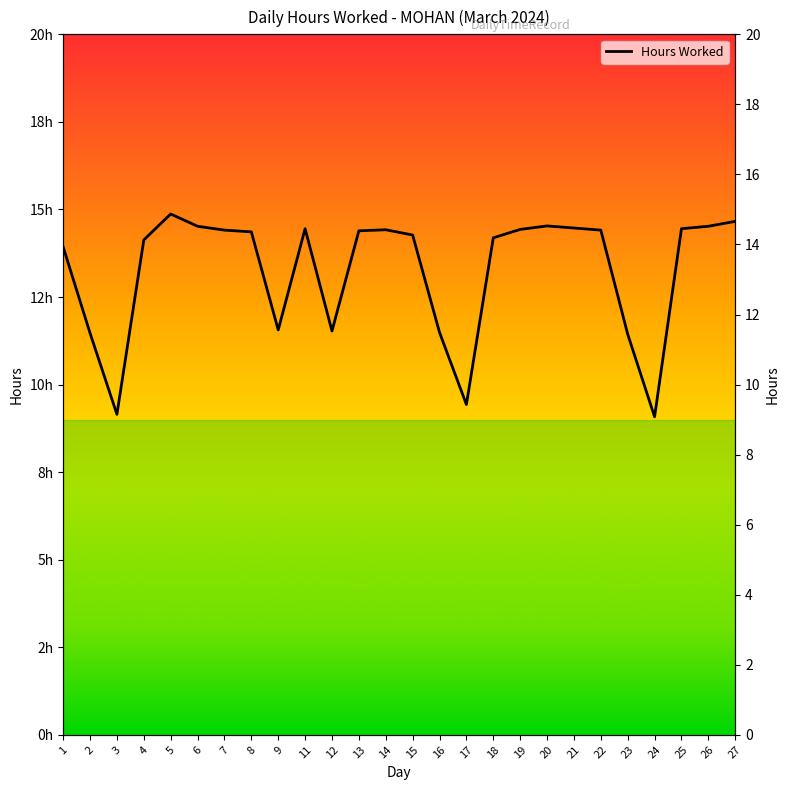

What is the average value?

13.3